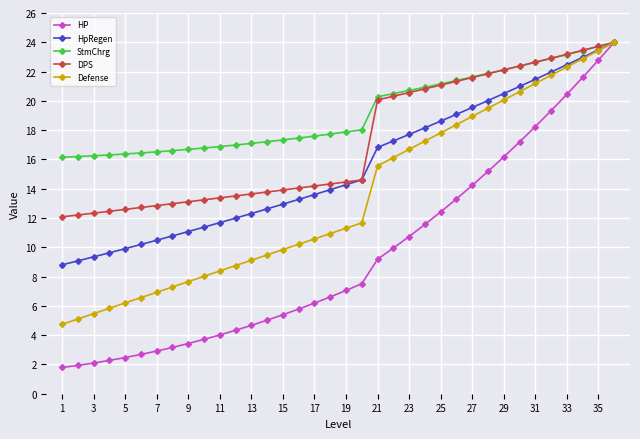

What is the value of the Defense point at the 6th from the left?

6.6